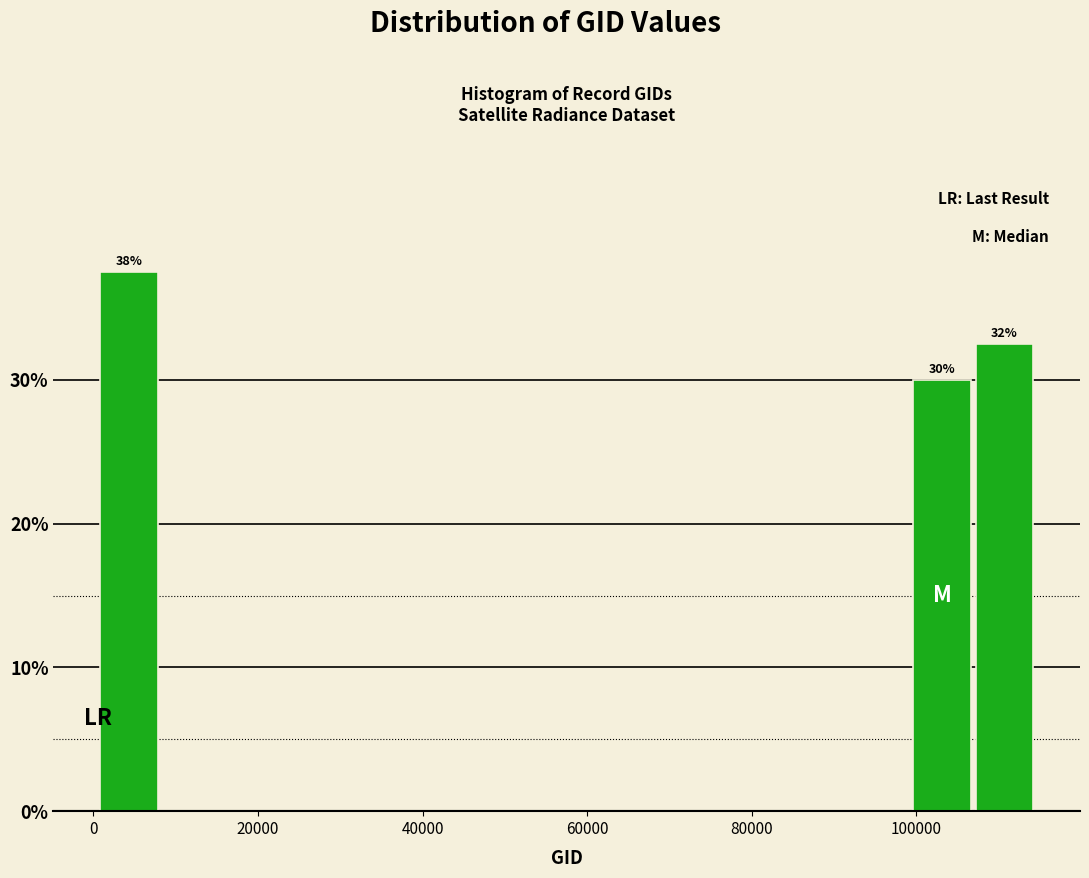

Around what value on the x-axis is the tallest bar? Give the approximate position of its centre, as read against the axis.

4000